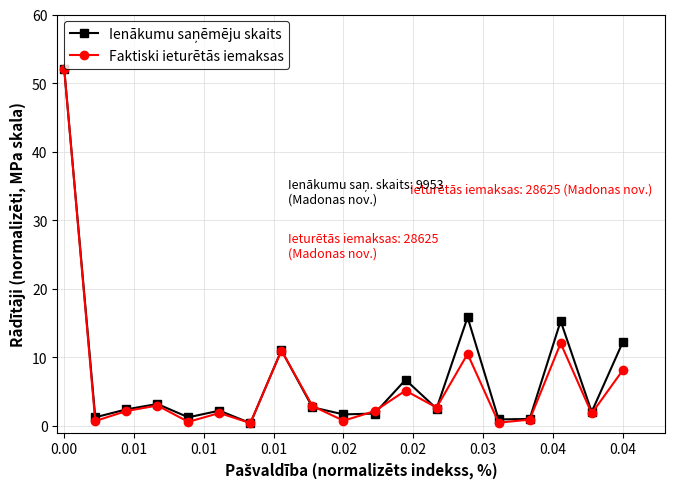

How many lines are shown in the chart?

2